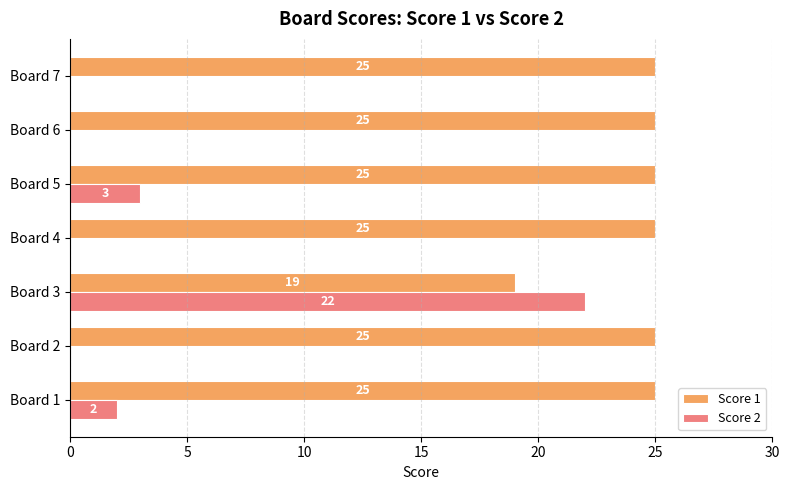

What is the highest value of the Score 1 series?

25